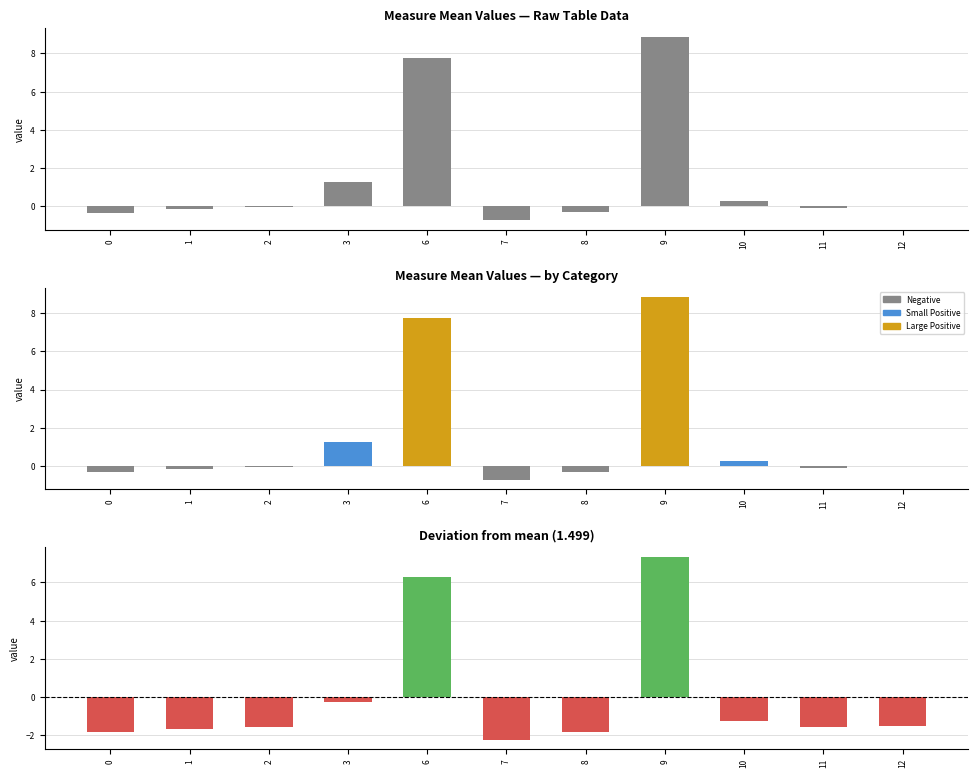

How many data points in value are above 0?

4